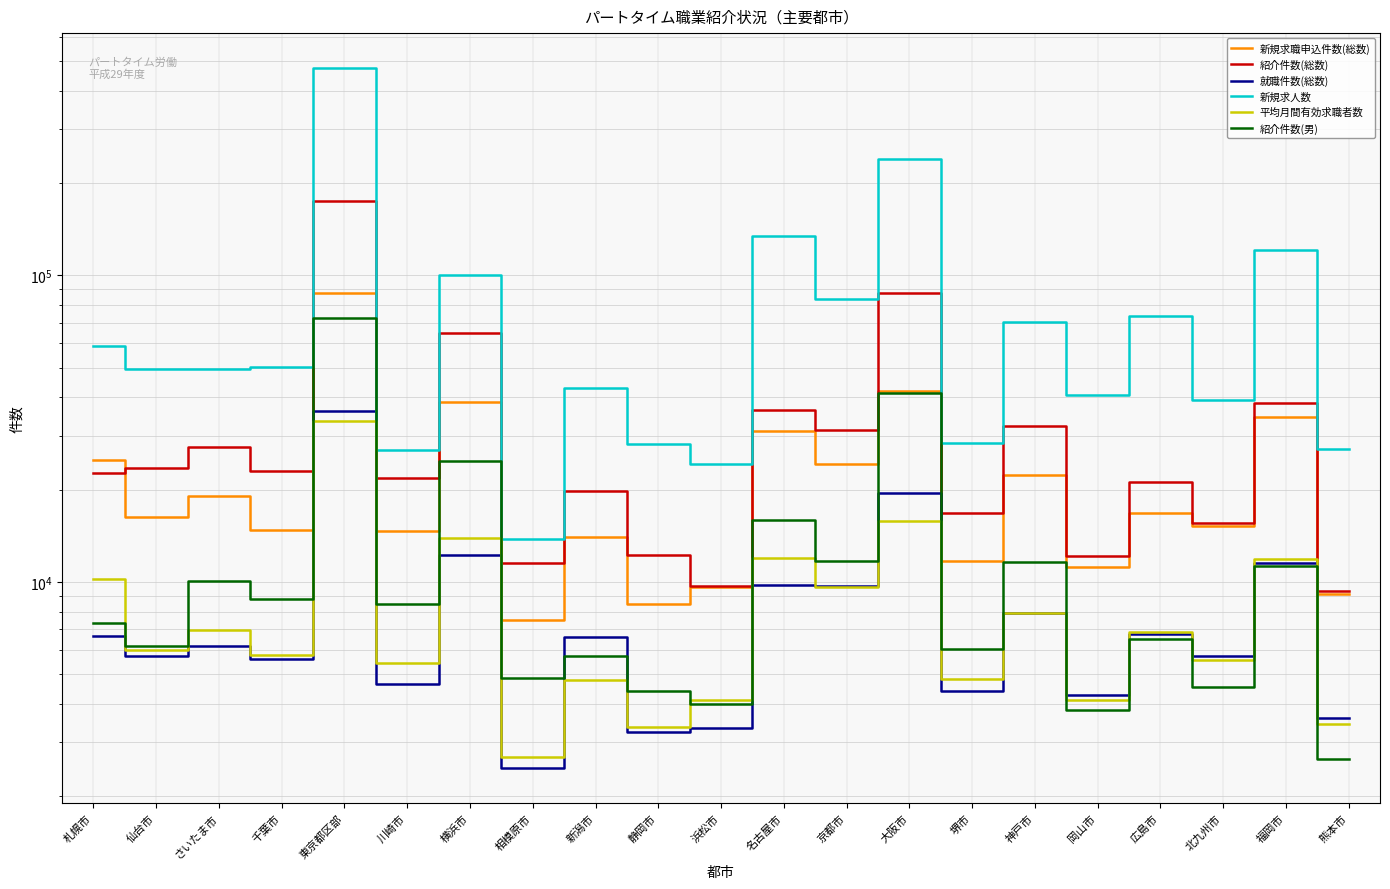

At how many categories does at least one series exceed 438909?

1